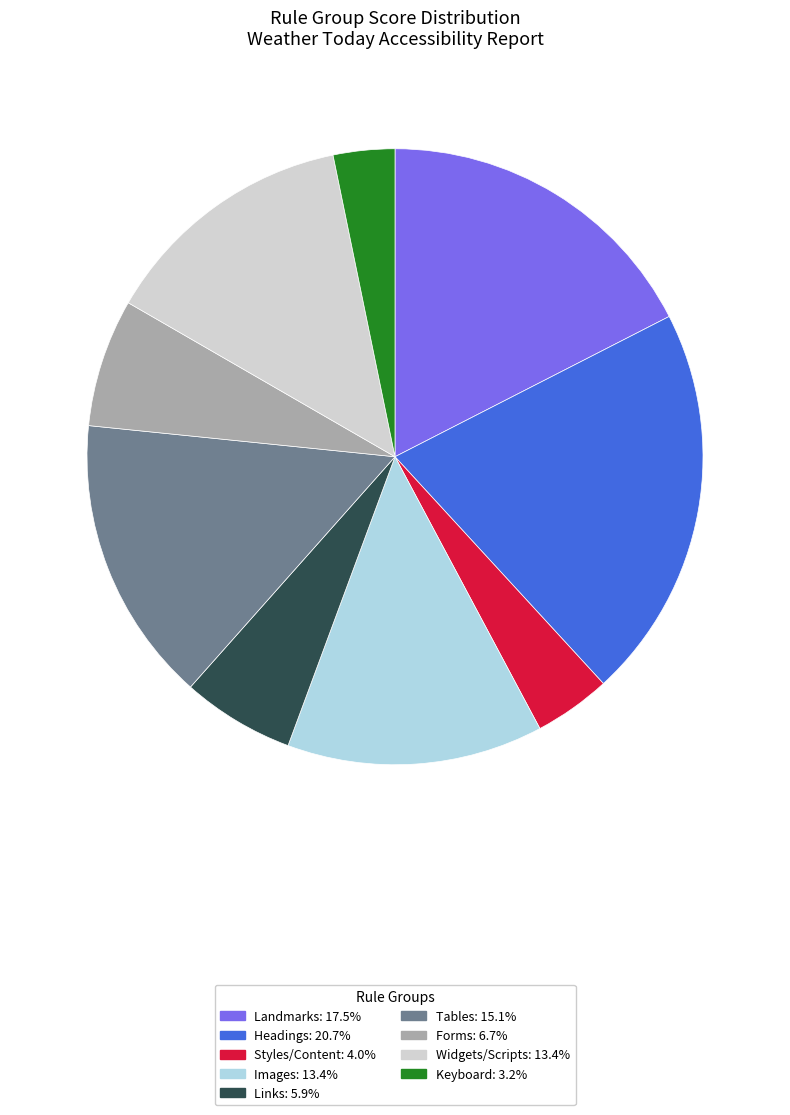

Is there a majority slice in this chart?

No